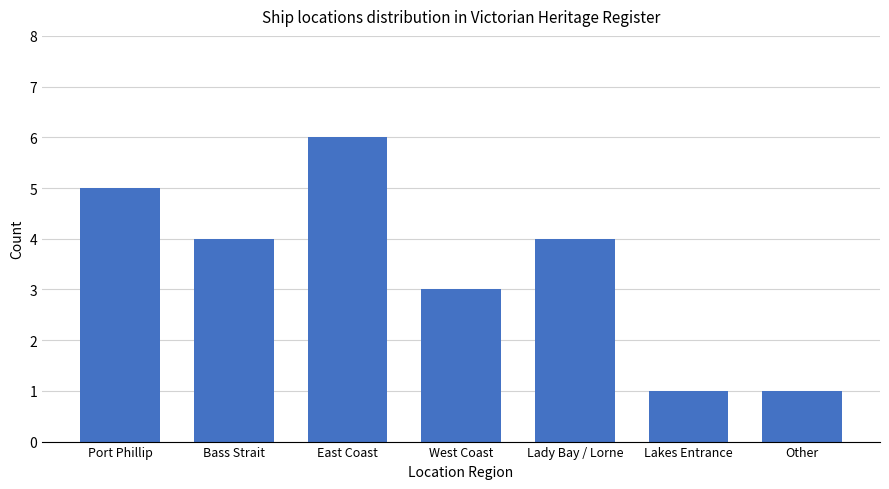

What is the difference between the maximum and minimum values?

5